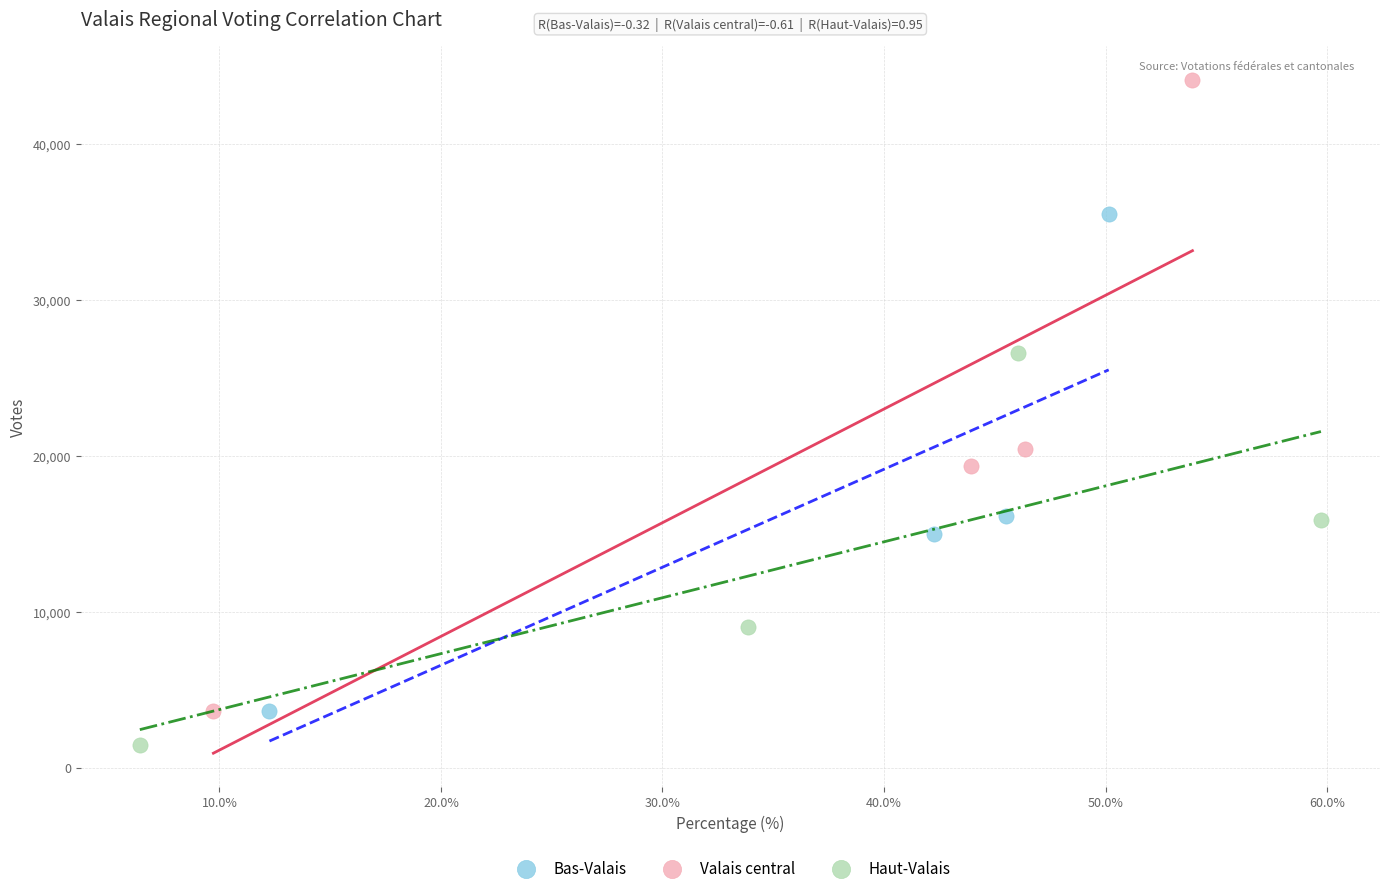

What are all the series names shown in the legend?

Bas-Valais, Valais central, Haut-Valais